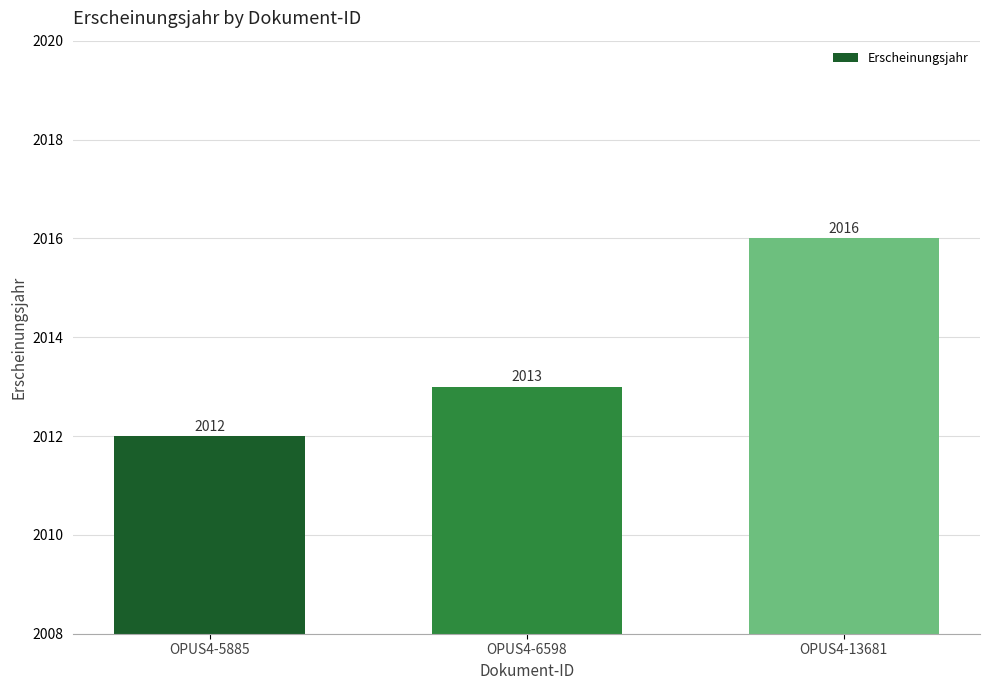

At which category does the chart reach its peak across all series?

OPUS4-13681